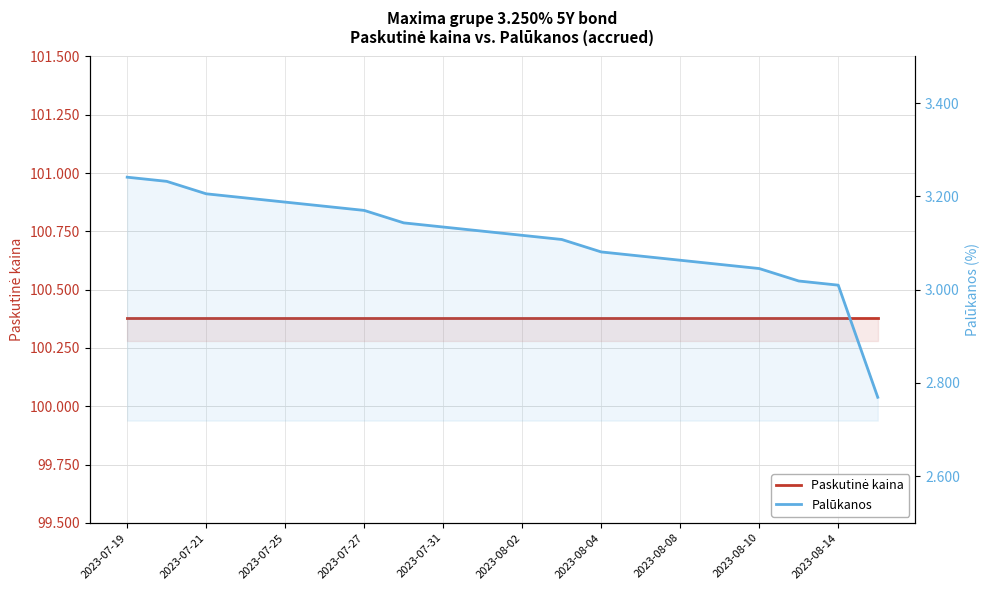

At which category is the sum across all series the highest?

2023-07-19